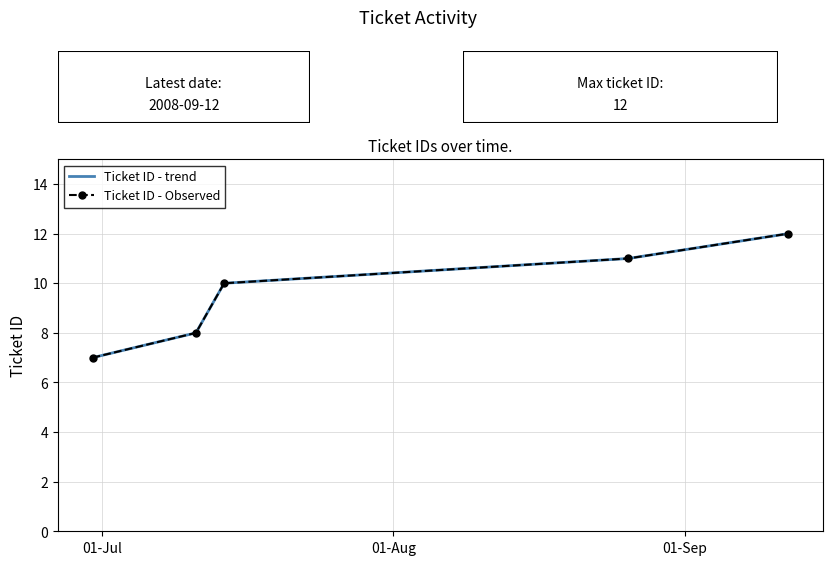

How many lines are shown in the chart?

2